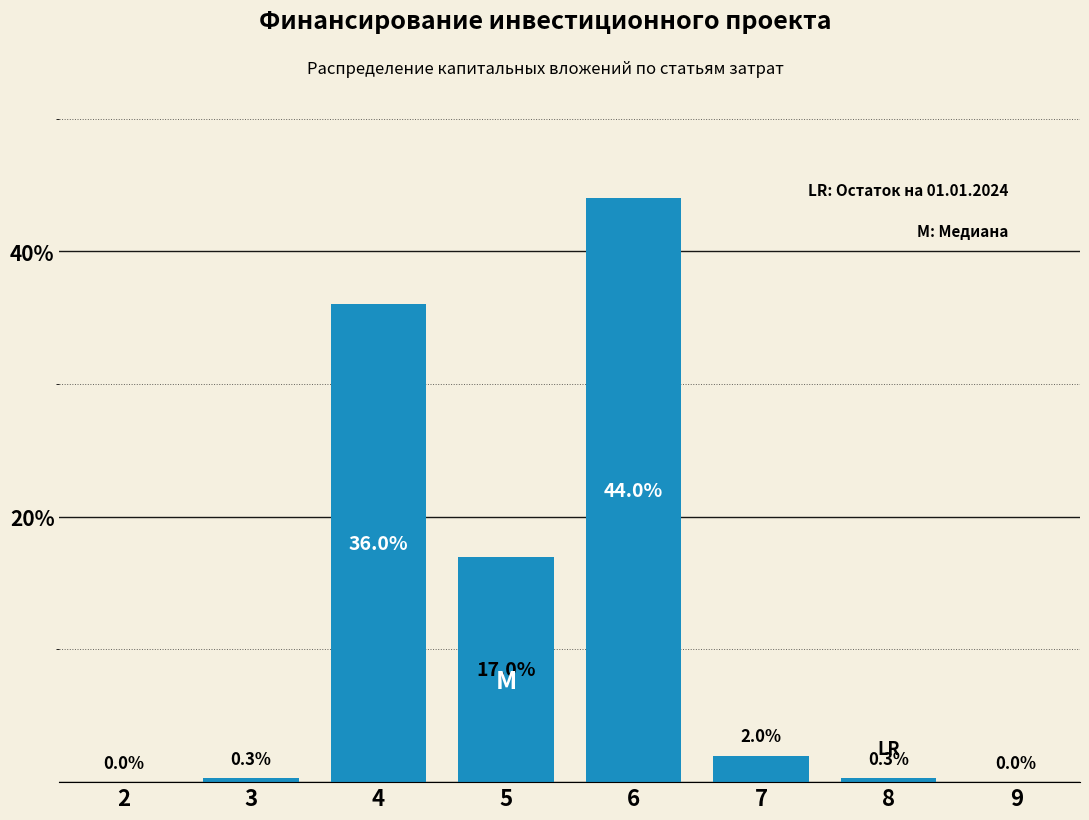

Reading left to right, extract all data points from this chart.

2=0.0	3=0.3	4=36.0	5=17.0	6=44.0	7=2.0	8=0.3	9=0.0